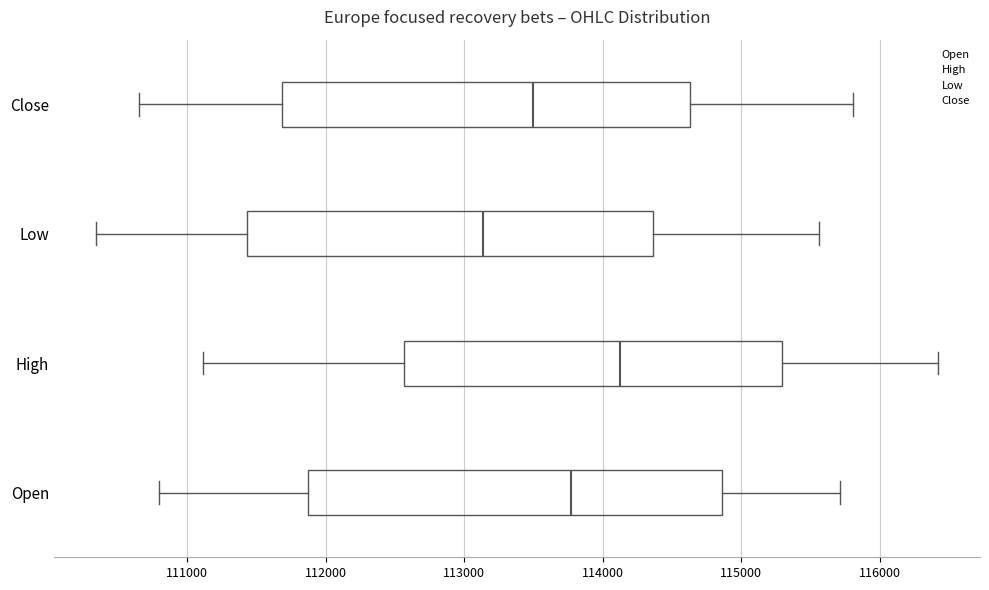

Where does the right whisker of the box for Open end on the x-axis? The values are not printed on the chart, so give them approximately, as read against the axis.

115700